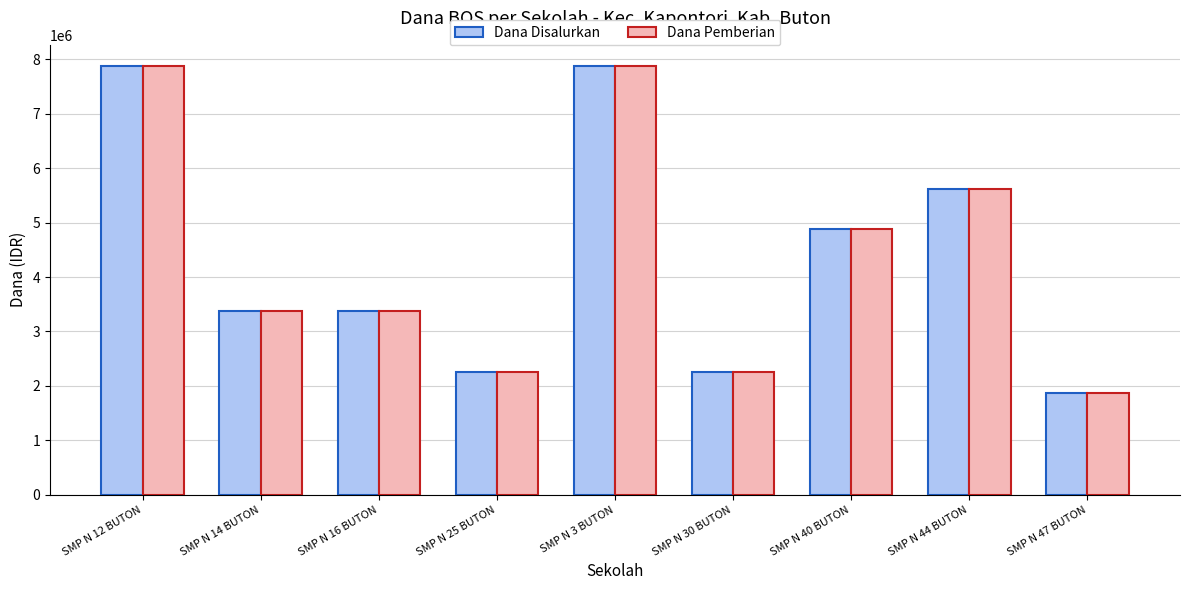

What is the total value across all series at SMP N 12 BUTON?

15750000